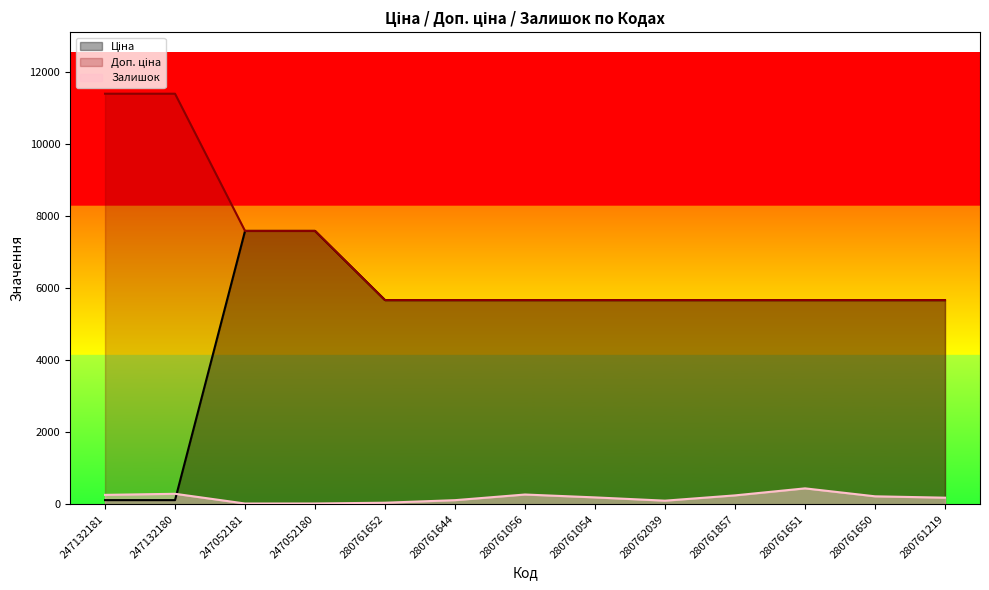

List the series in order of their overall mean, highest first.

Доп. ціна, Ціна, Залишок